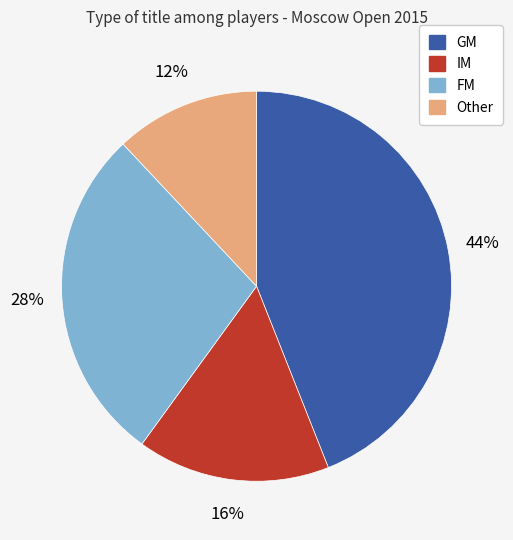

Does FM account for over 50% of the chart?

No